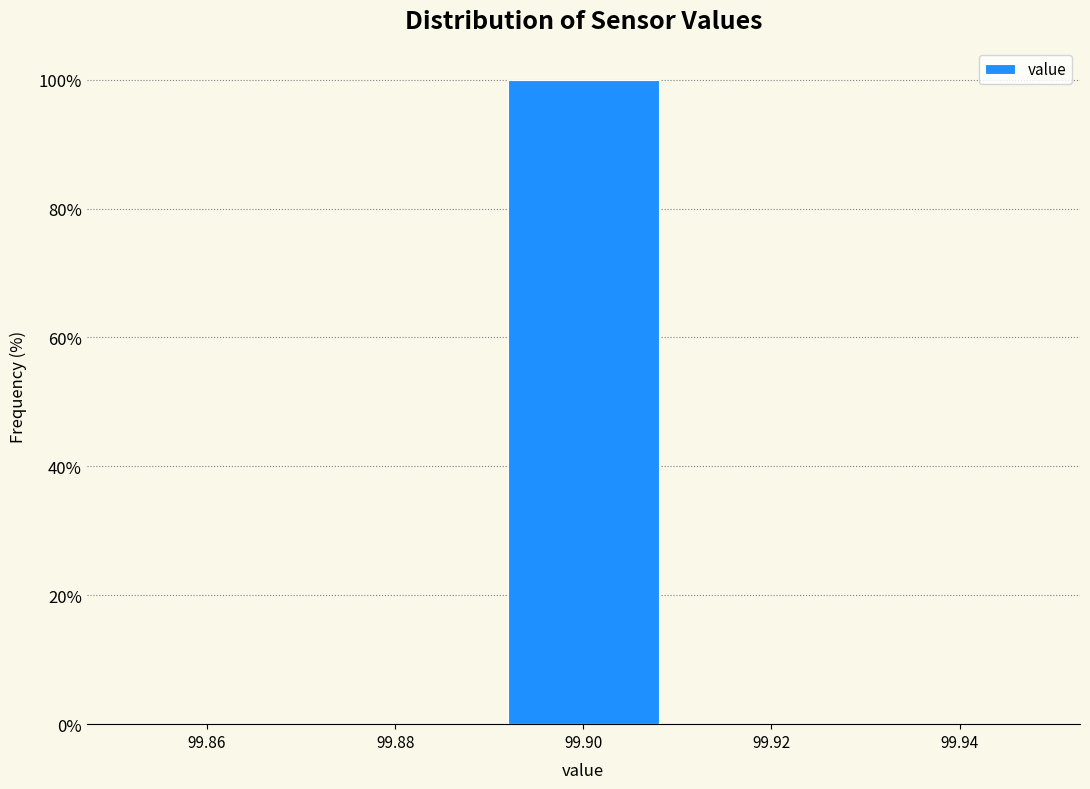

What is the height of the bar covering 99.89 to 99.91 on the x-axis? The values are not printed on the chart, so give them approximately, as read against the axis.

100